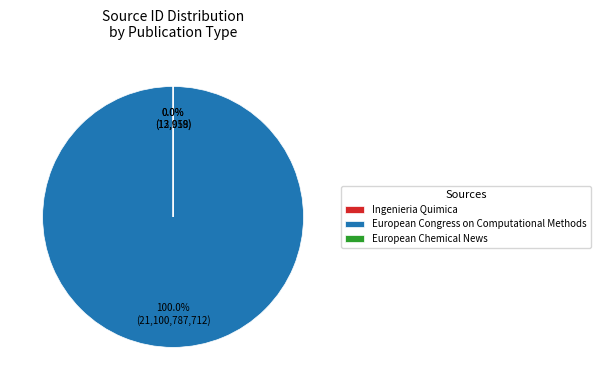

The Ingenieria Quimica slice represents 0% of the pie. True or false?

True